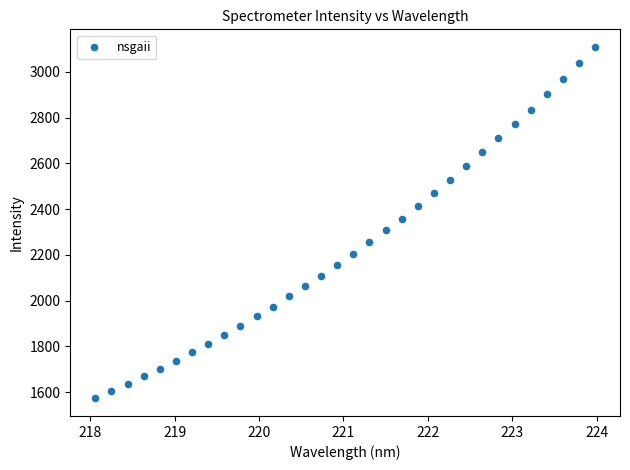

What is the range of X values (max minus min)?

5.9